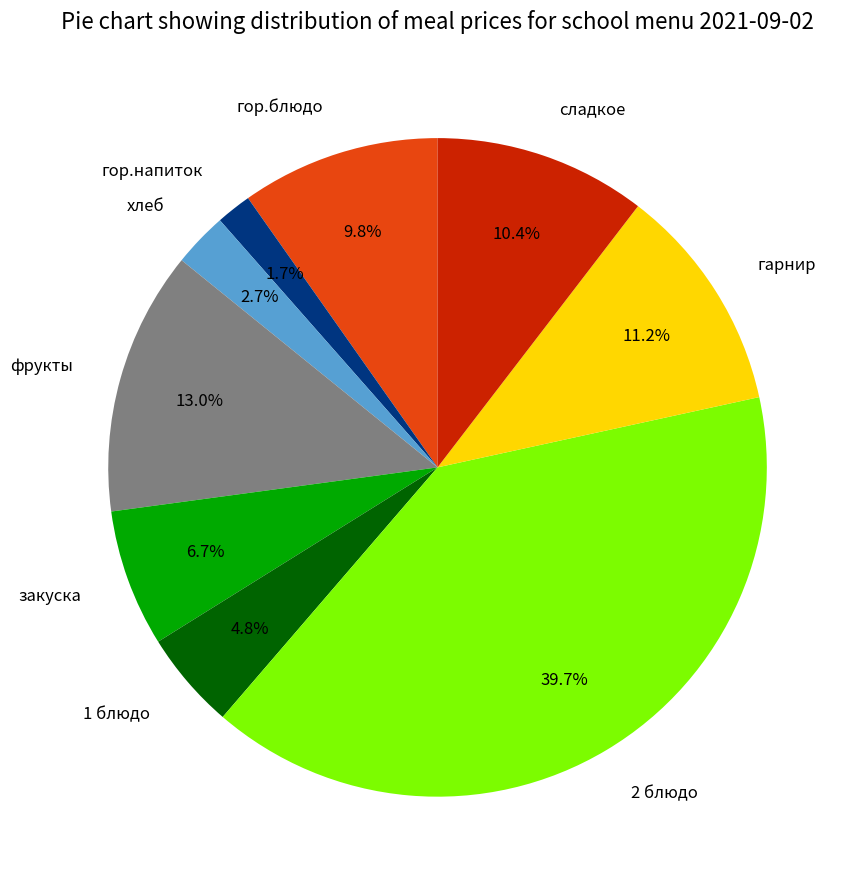

Do гарнир and 2 блюдо together represent more than half of the pie?

Yes